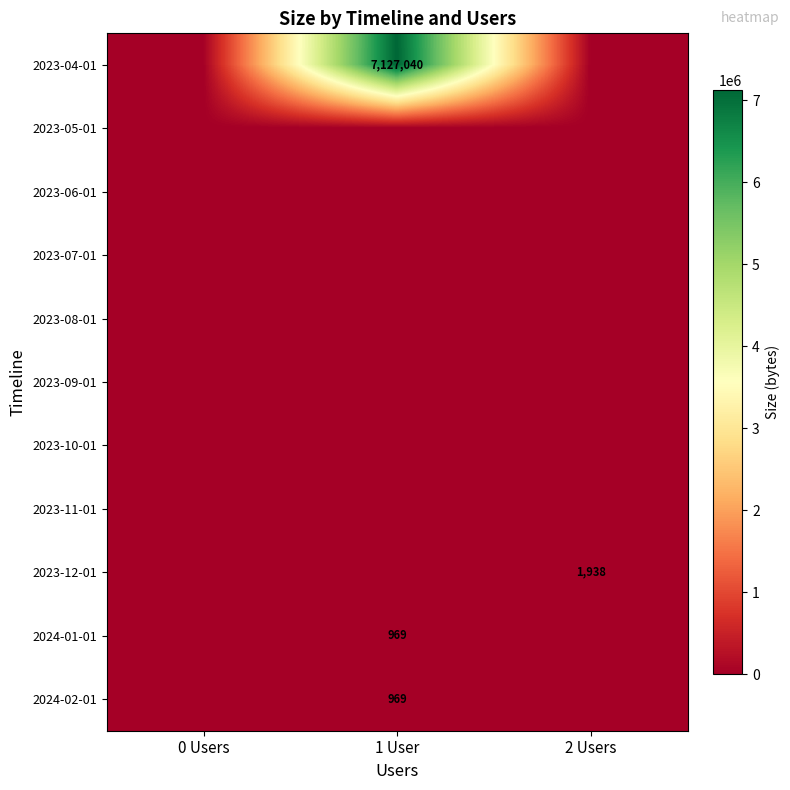

True or false: 2024-02-01 has a value of 1485 at 1 User.

False